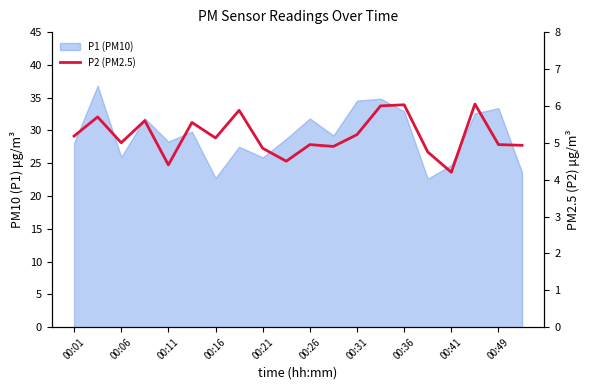

Between 00:16 and 00:36, which is larger?

00:36